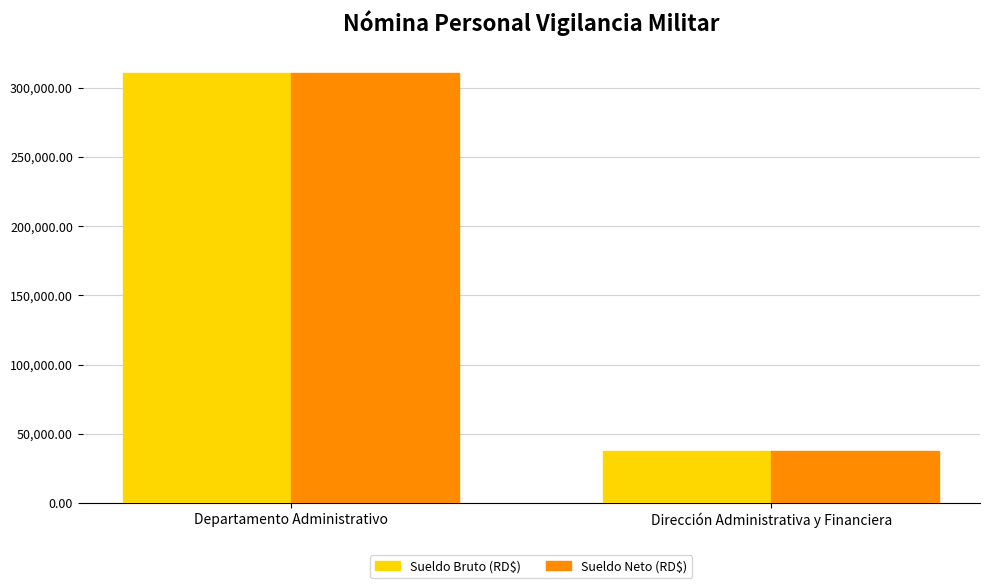

List the labels in order of Sueldo Bruto (RD$) value, largest first.

Departamento Administrativo, Dirección Administrativa y Financiera